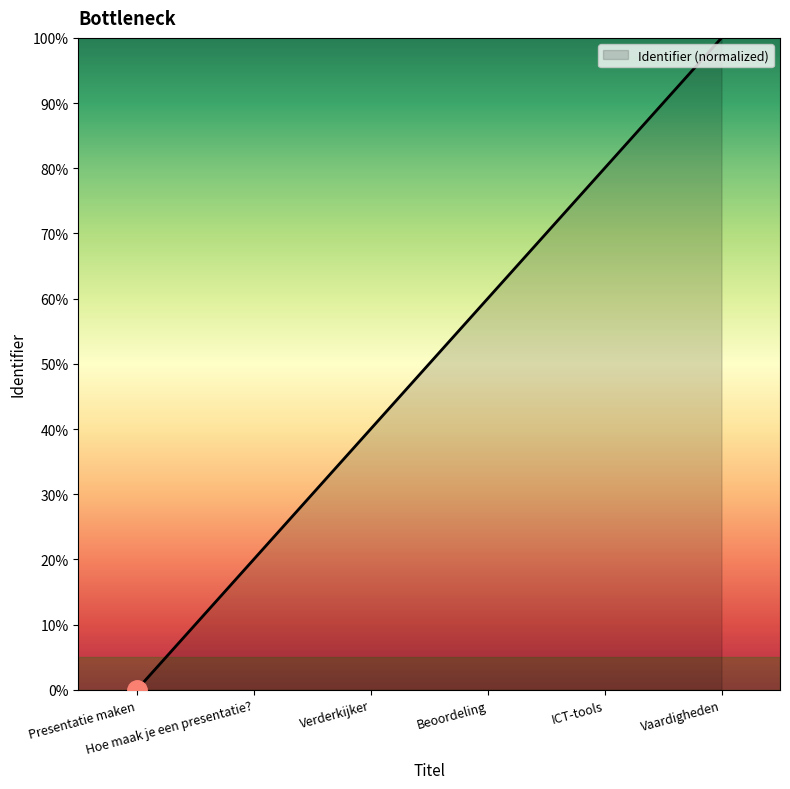

Is it true that the value at Beoordeling is 106?

False